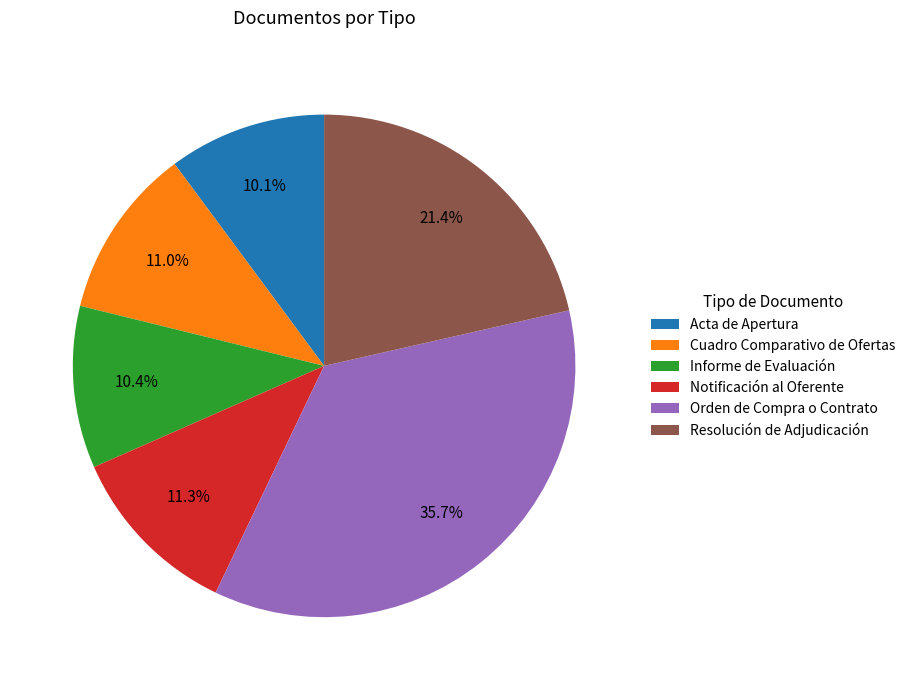

True or false: Notificación al Oferente accounts for 22% of the total.

False